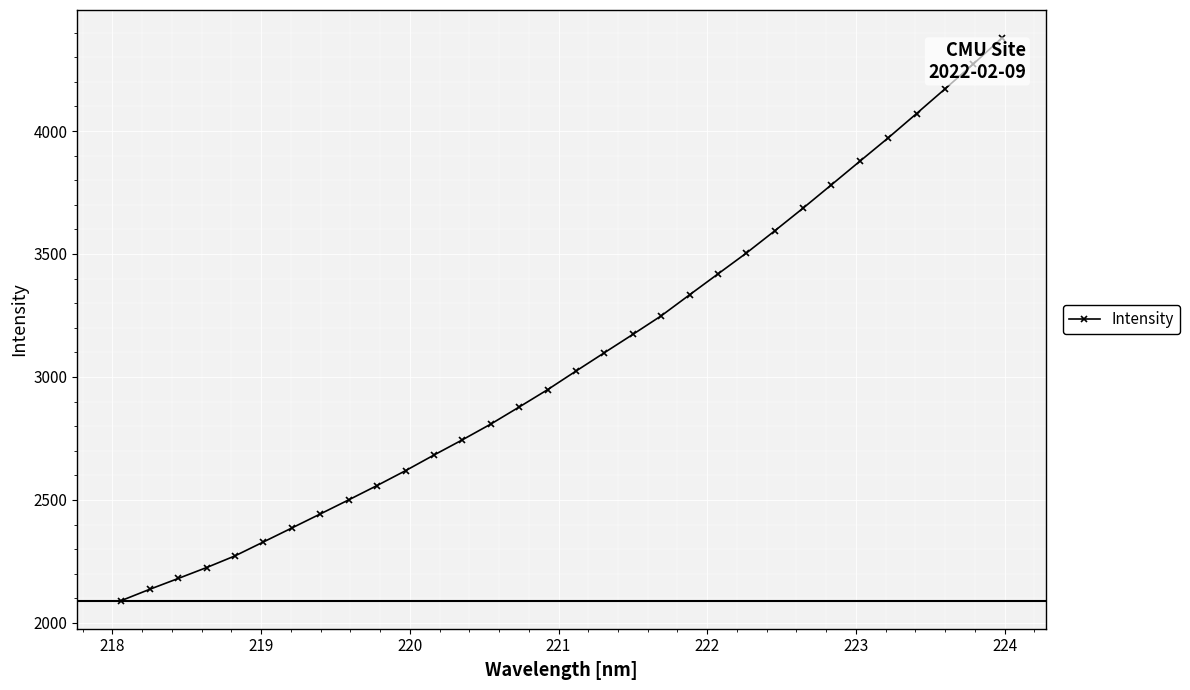

What is the difference between the second highest and second lowest values?

2135.4